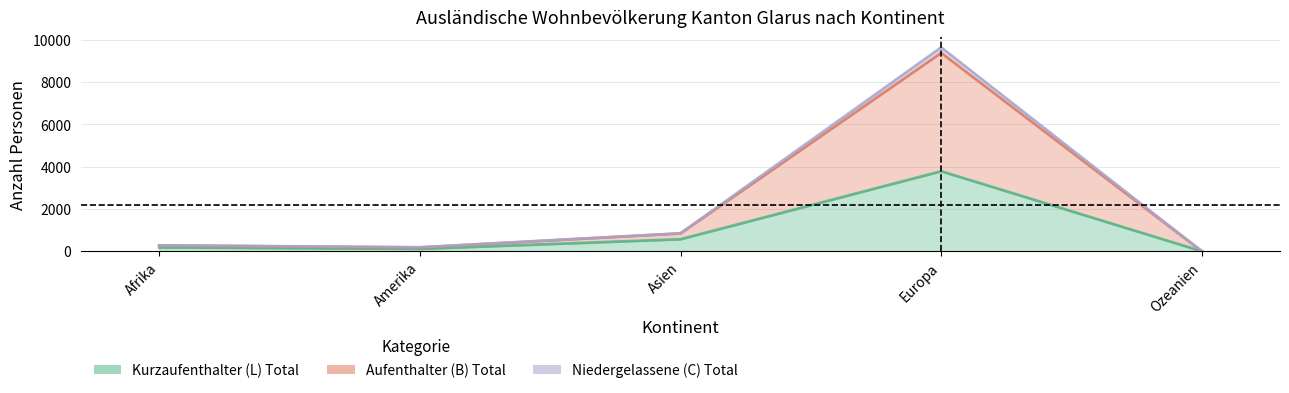

How many interior local peaks does the Kurzaufenthalter (L) Total series have?

1